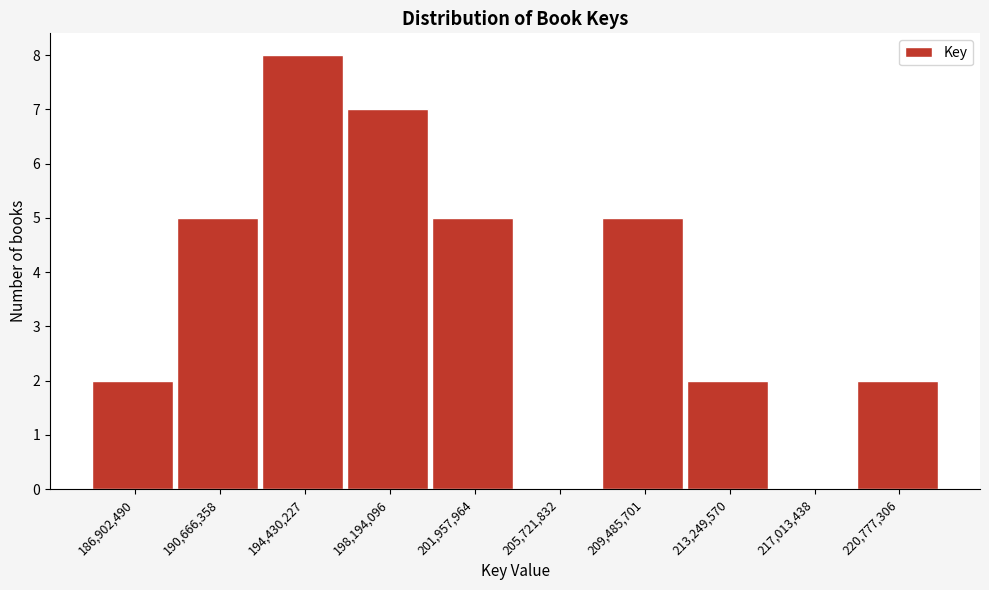

Reading right to left, what are all the values shown in this chart?

220,777,306=2	217,013,438=0	213,249,570=2	209,485,701=5	205,721,832=0	201,957,964=5	198,194,096=7	194,430,227=8	190,666,358=5	186,902,490=2